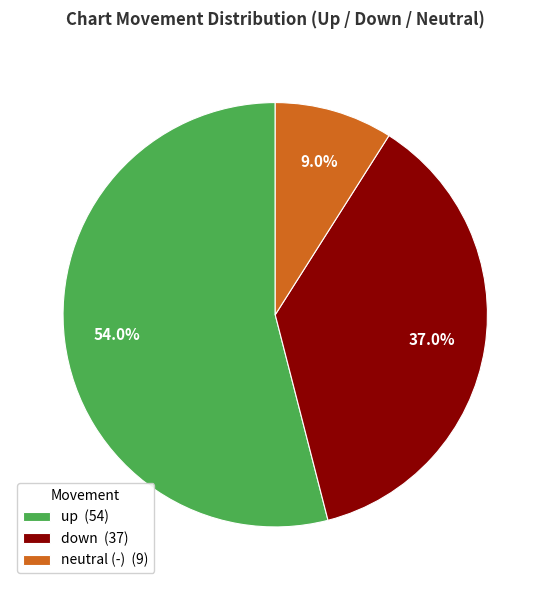

What is the total percentage of neutral (-) (9) and down (37)?

46.0%